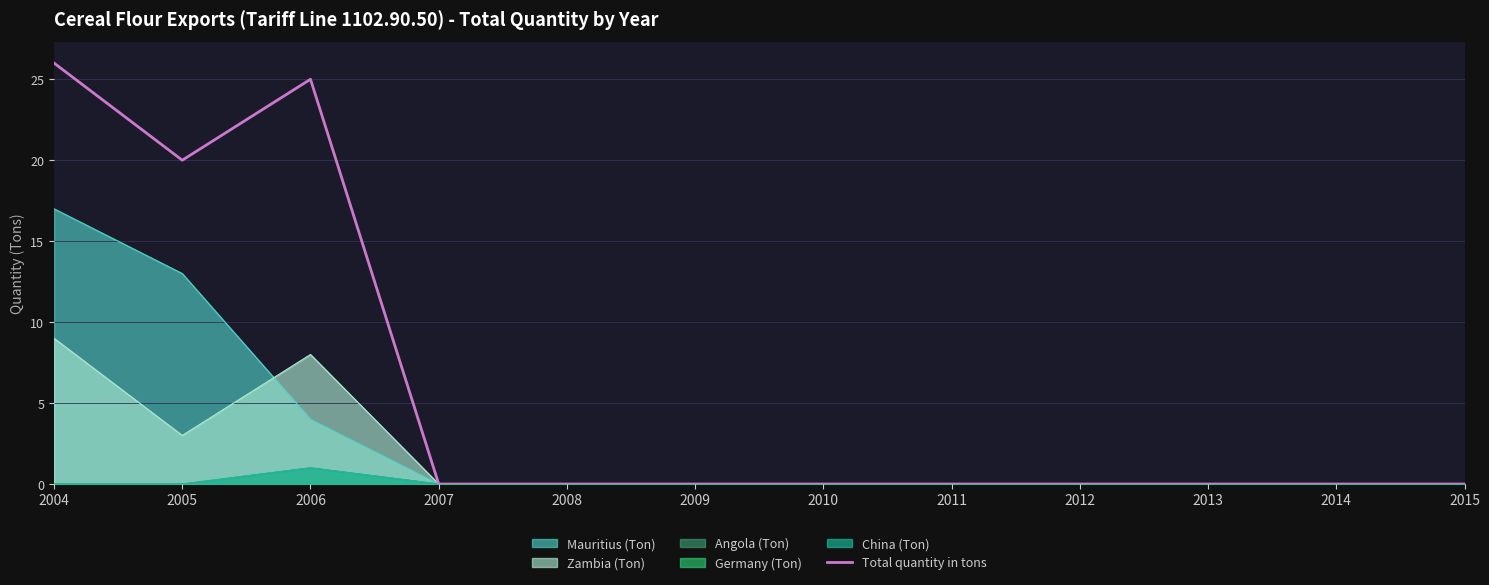

How many interior local peaks (higher than both neighbors) does the data have?

1